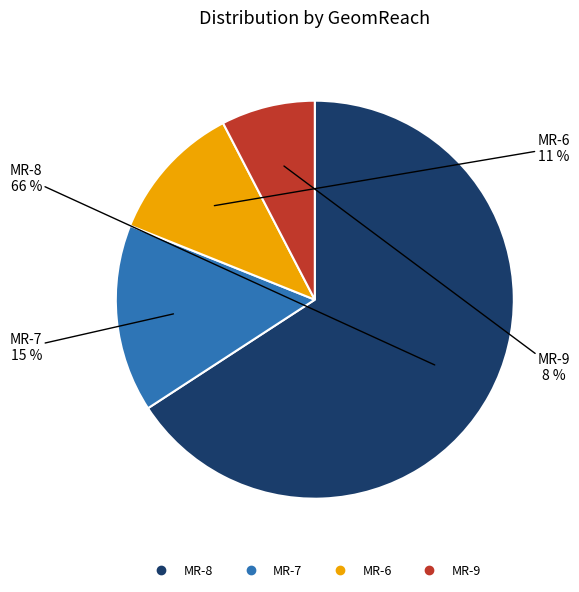

Is the sum of MR-8 and MR-6 greater than half?

Yes